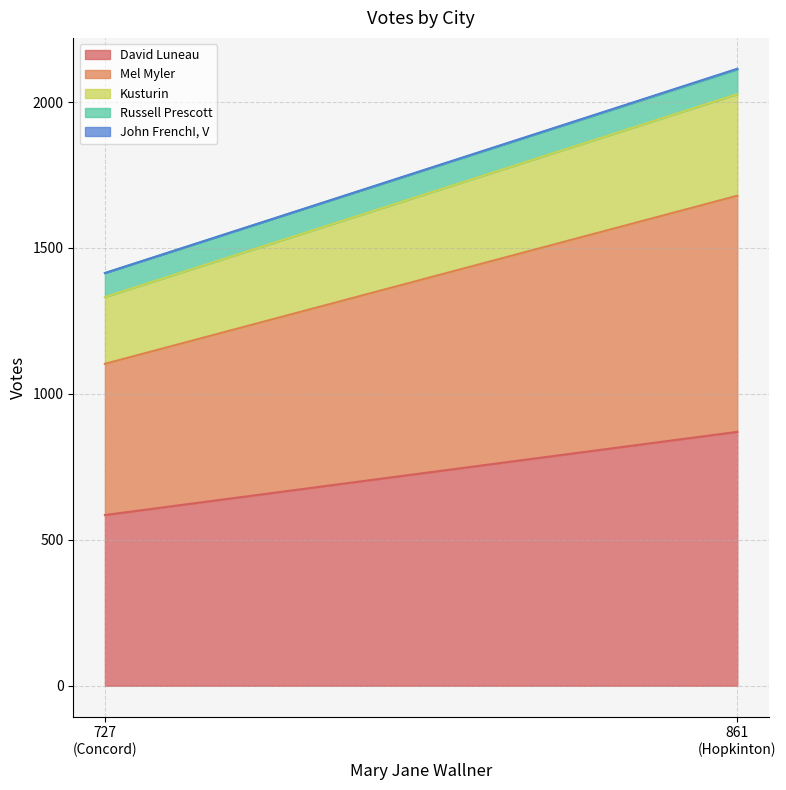

Which label corresponds to the largest value in the chart?

Hopkinton